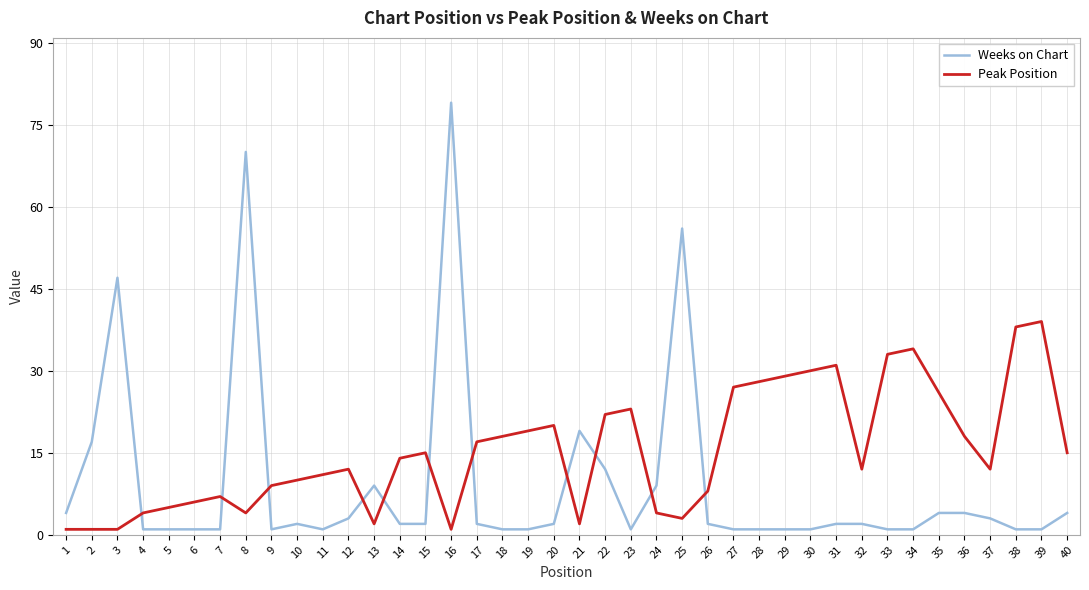

The Peak Position series shows 39 at 39. True or false?

True